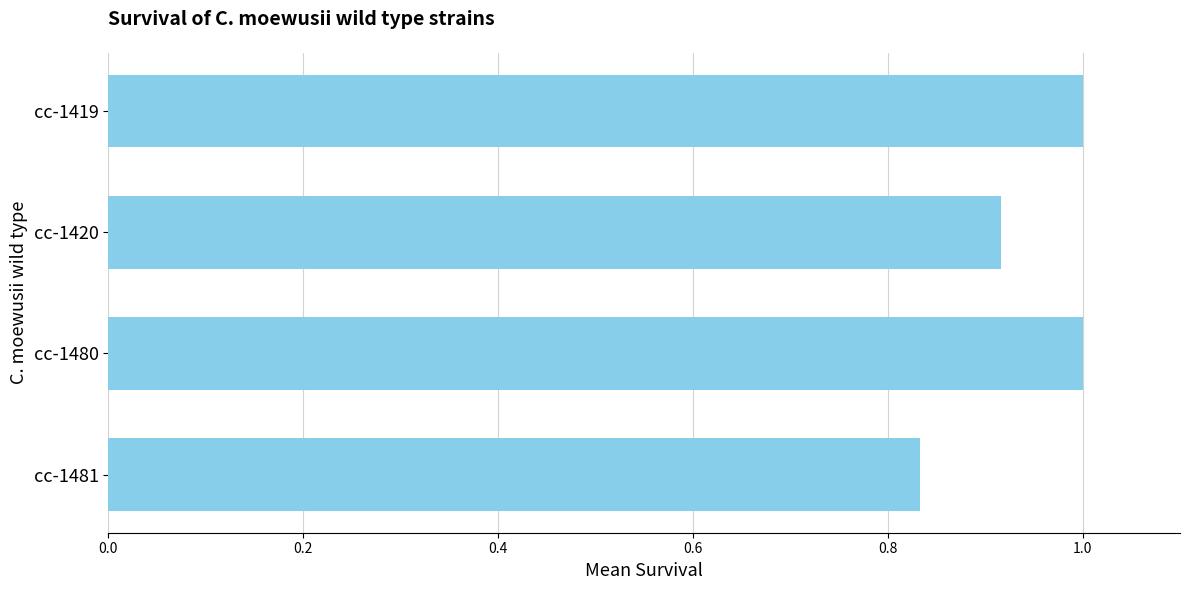

Which has a higher value, cc-1480 or cc-1420?

cc-1480